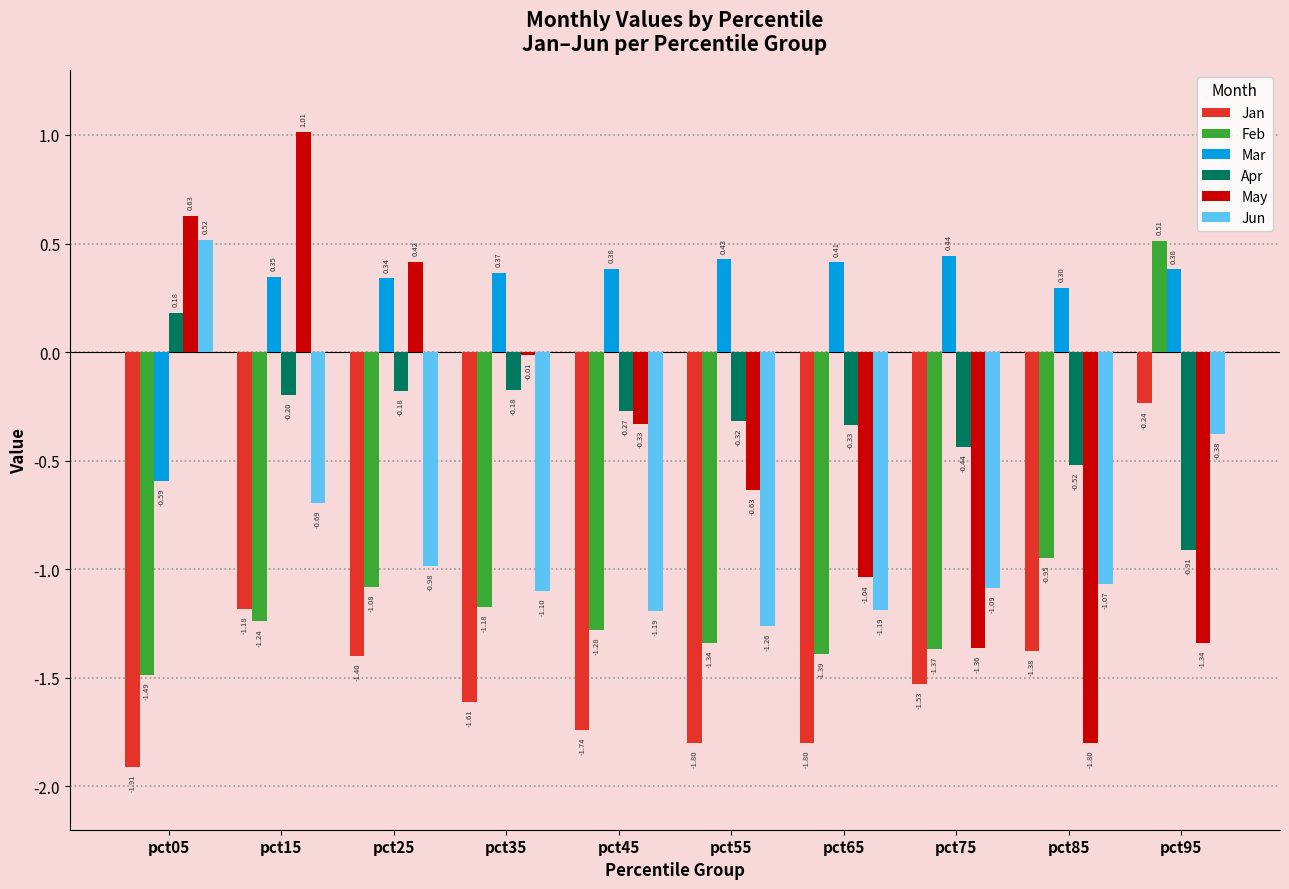

Which series changed the most between pct45 and pct85?

May